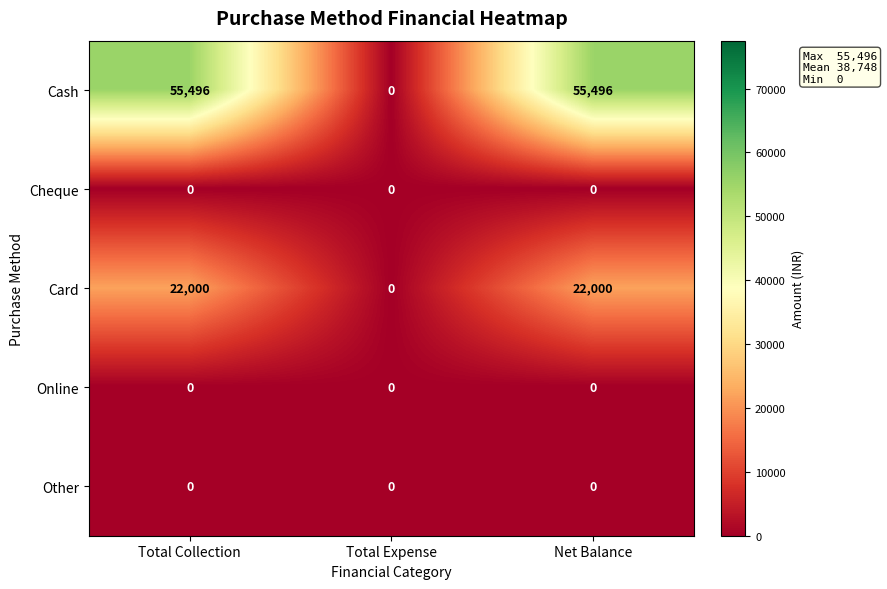

Which series has the largest total across all categories?

Cash